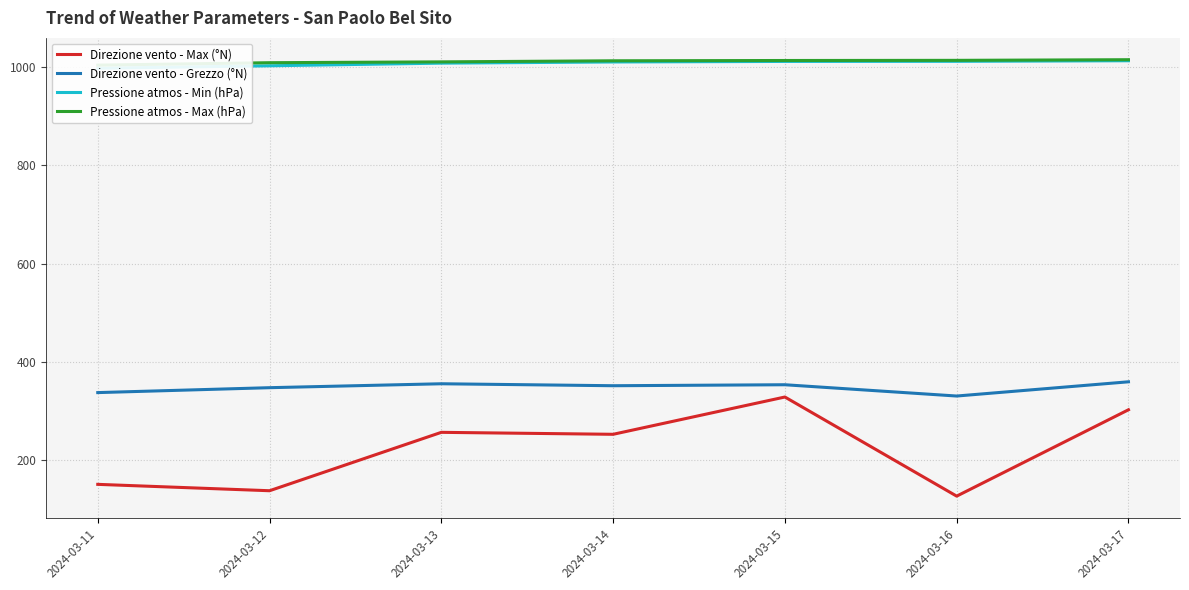

Which category has the lowest value in the Direzione vento - Grezzo (°N) series?

2024-03-16